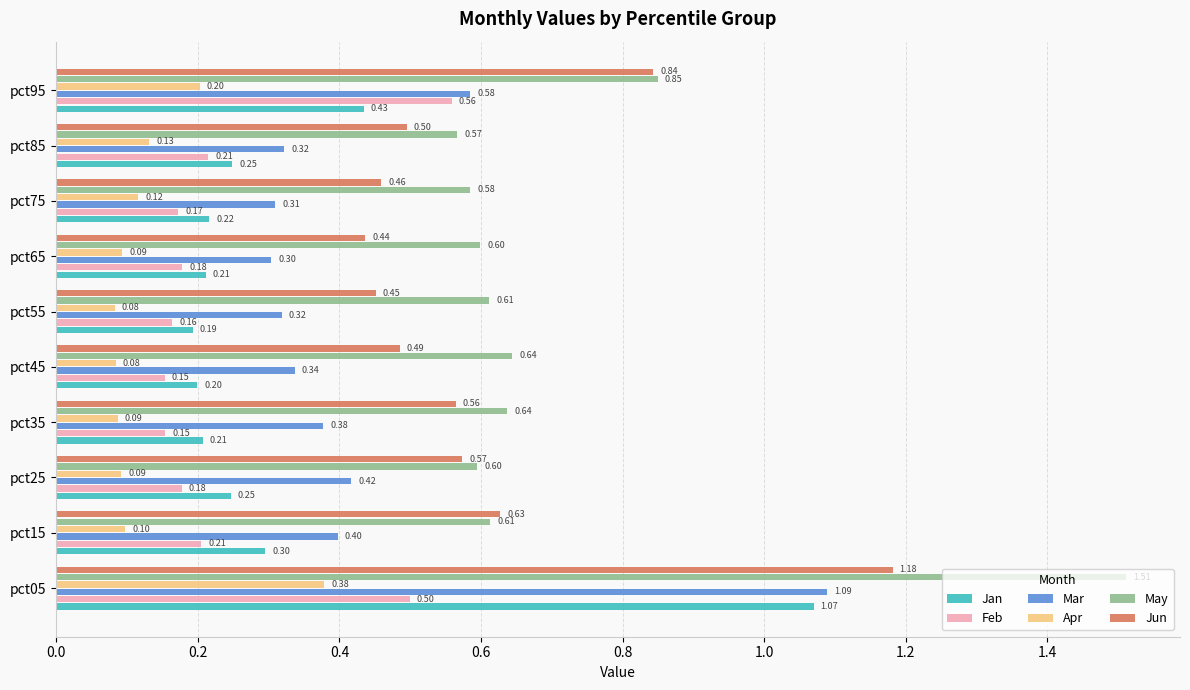

Is the value of Mar at pct65 greater than the value of Jan at pct55?

Yes